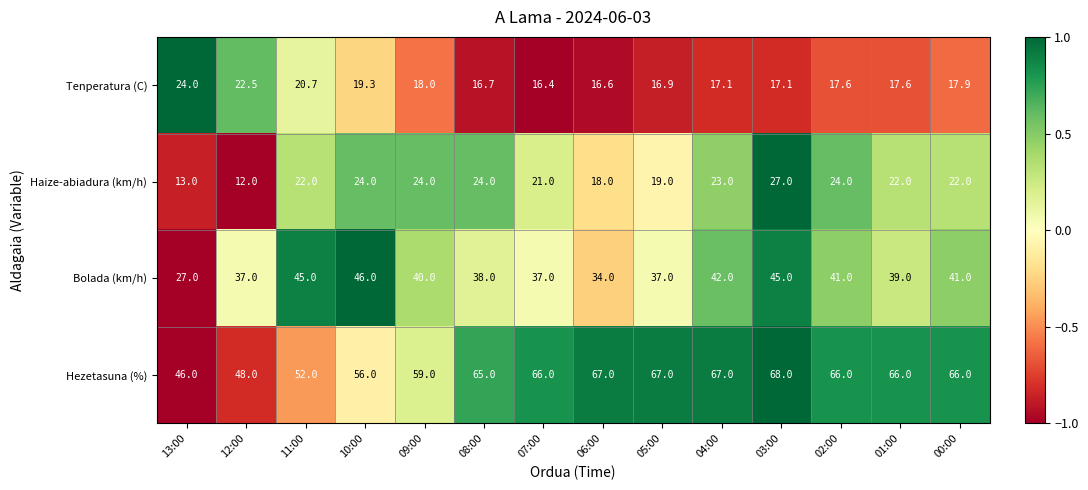

Rank the series at 03:00 from highest to lowest value.

Hezetasuna (%), Bolada (km/h), Haize-abiadura (km/h), Tenperatura (C)